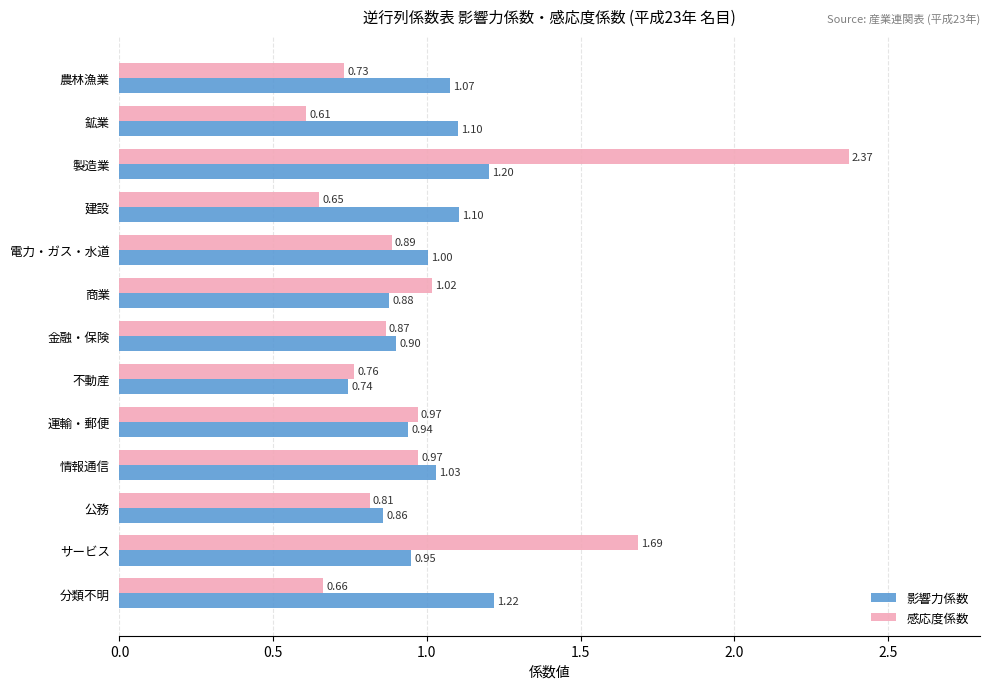

What is the difference between the maximum and minimum values in the 影響力係数 series?

0.5